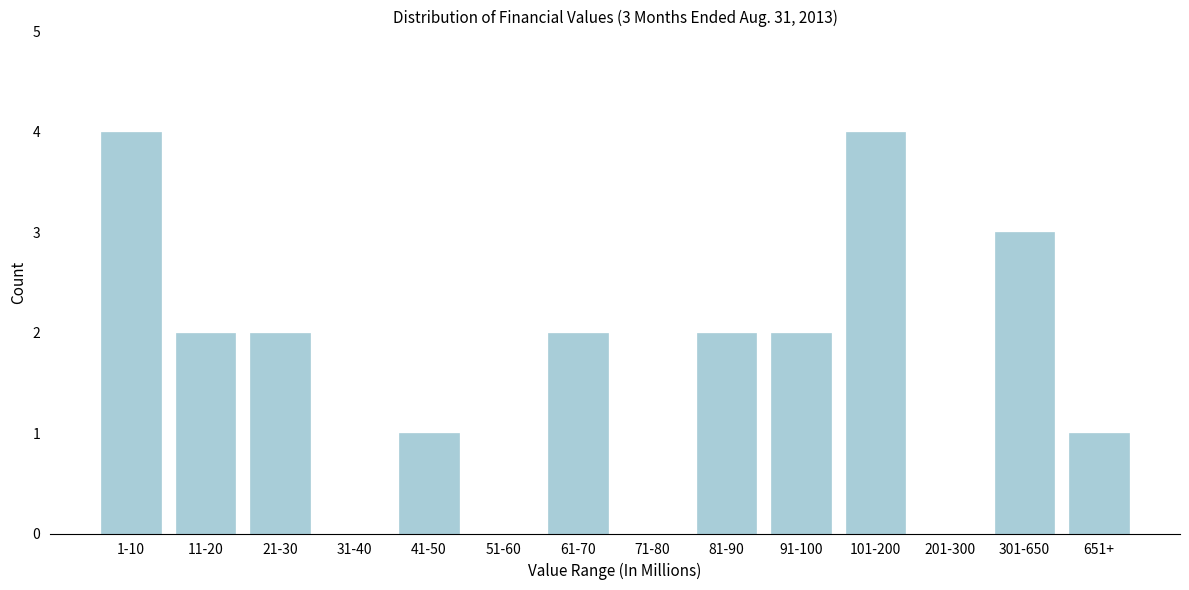

Reading left to right, transcribe all the data shown in this chart.

1-10=4	11-20=2	21-30=2	31-40=0	41-50=1	51-60=0	61-70=2	71-80=0	81-90=2	91-100=2	101-200=4	201-300=0	301-650=3	651+=1